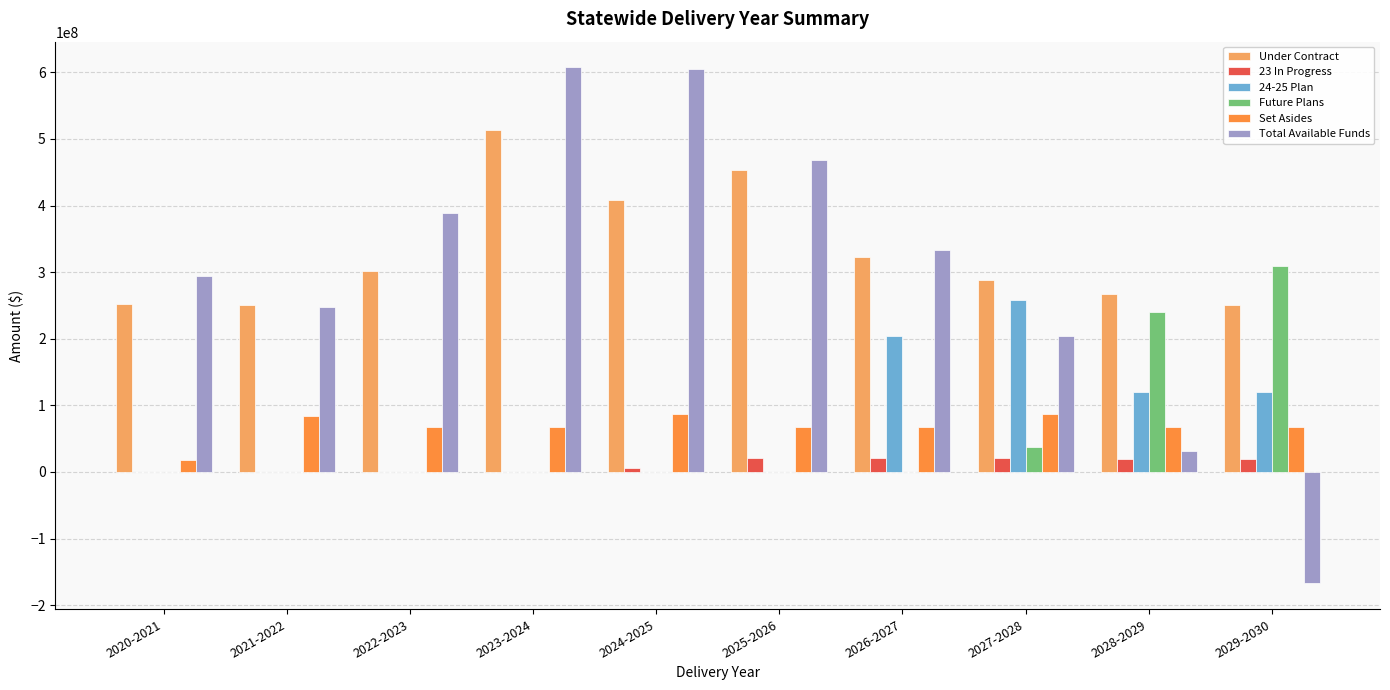

Between 2021-2022 and 2025-2026, which series saw the biggest shift?

Total Available Funds